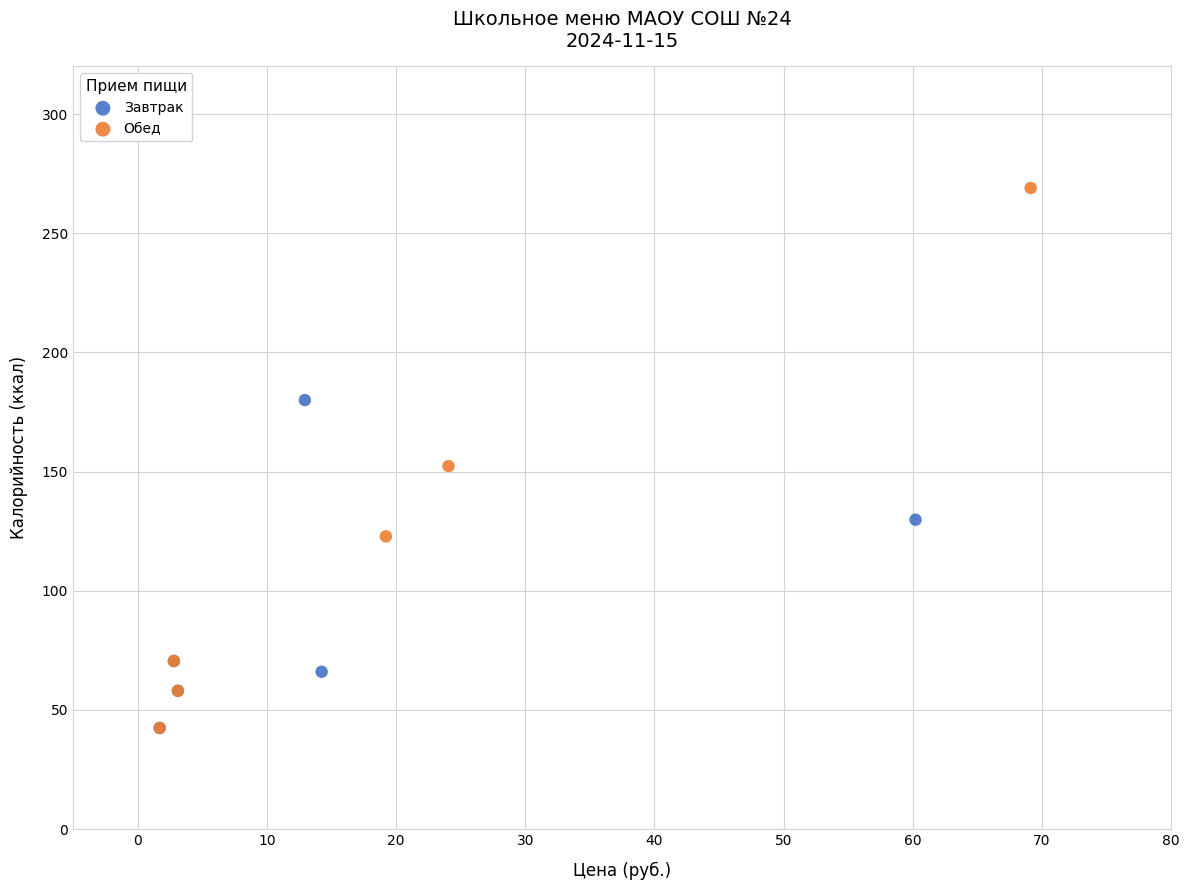

Which series reaches the maximum Y coordinate?

Обед